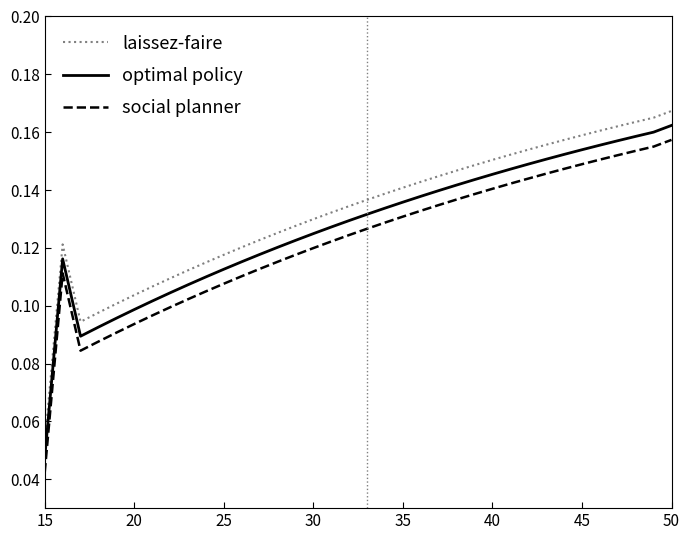

True or false: laissez-faire and social planner intersect in this chart.

False